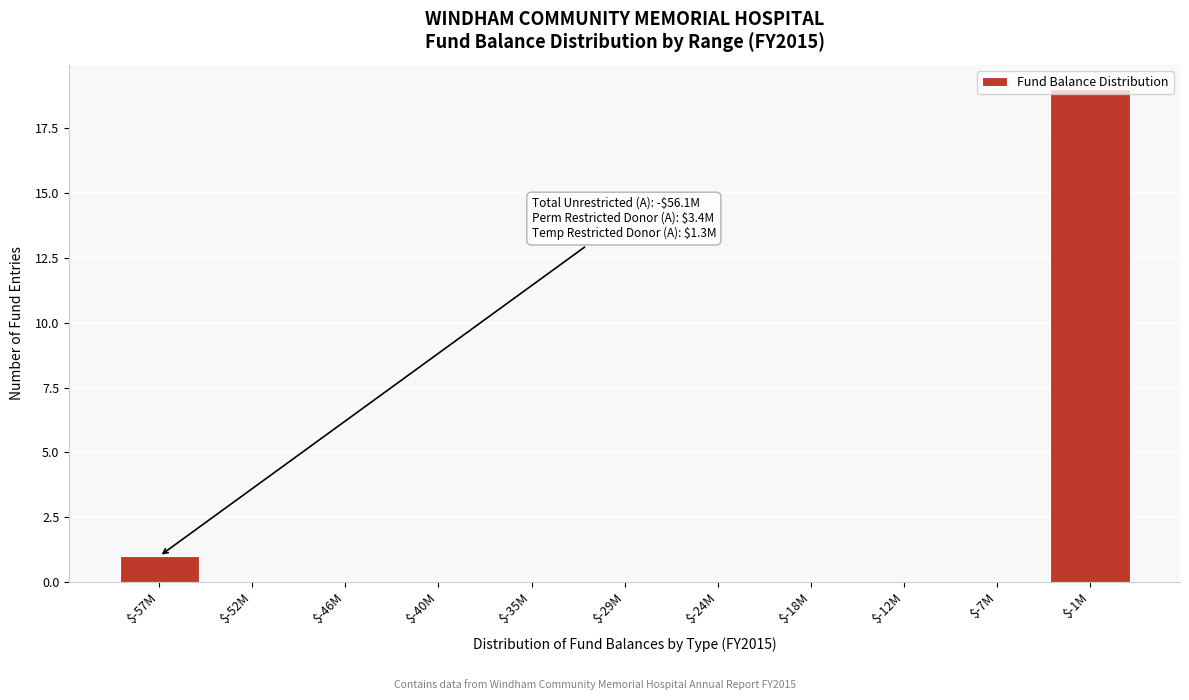

Is it true that the value at $-46M is 13?

False